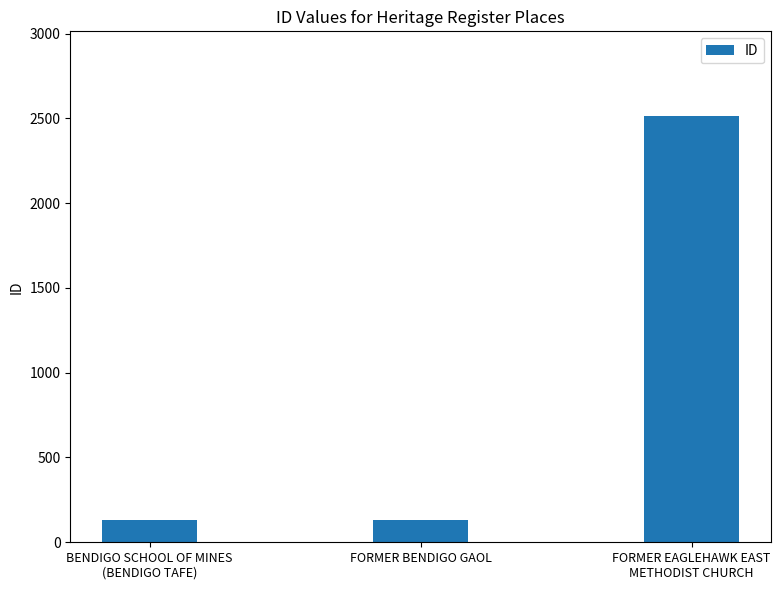

What is the difference between the maximum and second lowest values?

2377